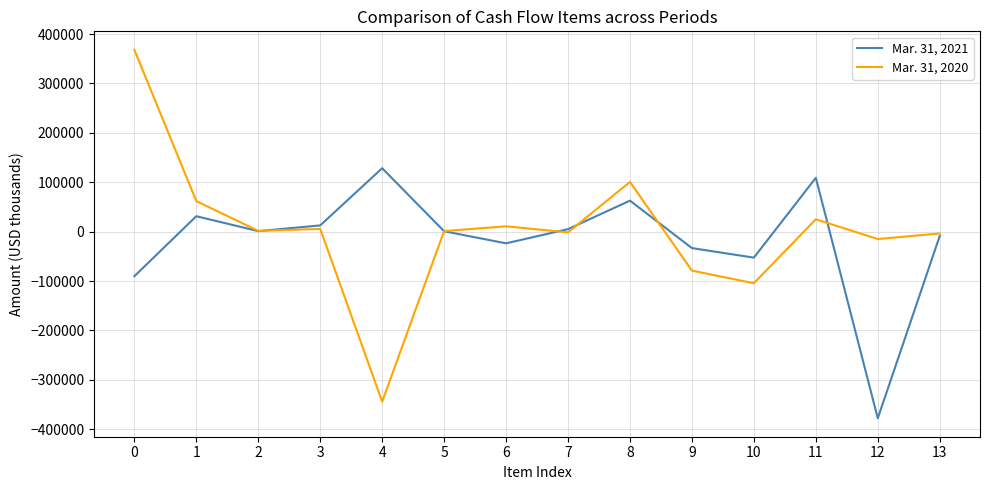

What is the highest value of the Mar. 31, 2020 series?

368286